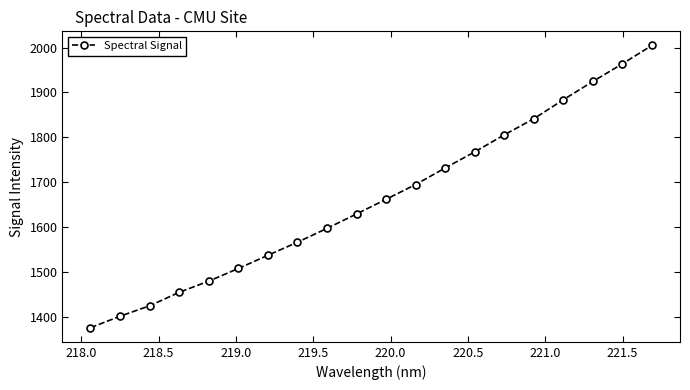

What is the maximum value shown in the chart?

2004.7